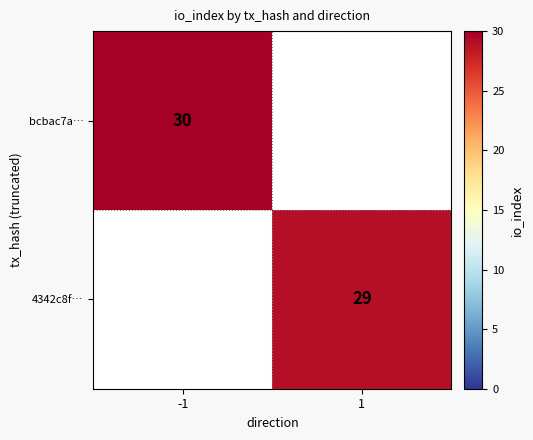

Is it true that 4342c8f… equals 29 at 1?

True